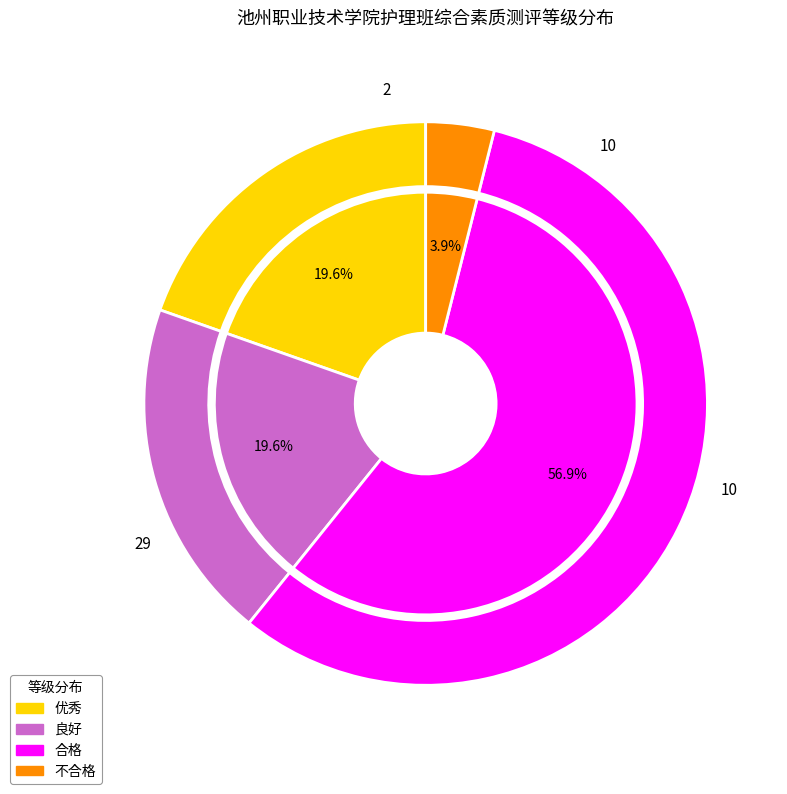

To the nearest percent, what percentage of the pie is 合格?

57%